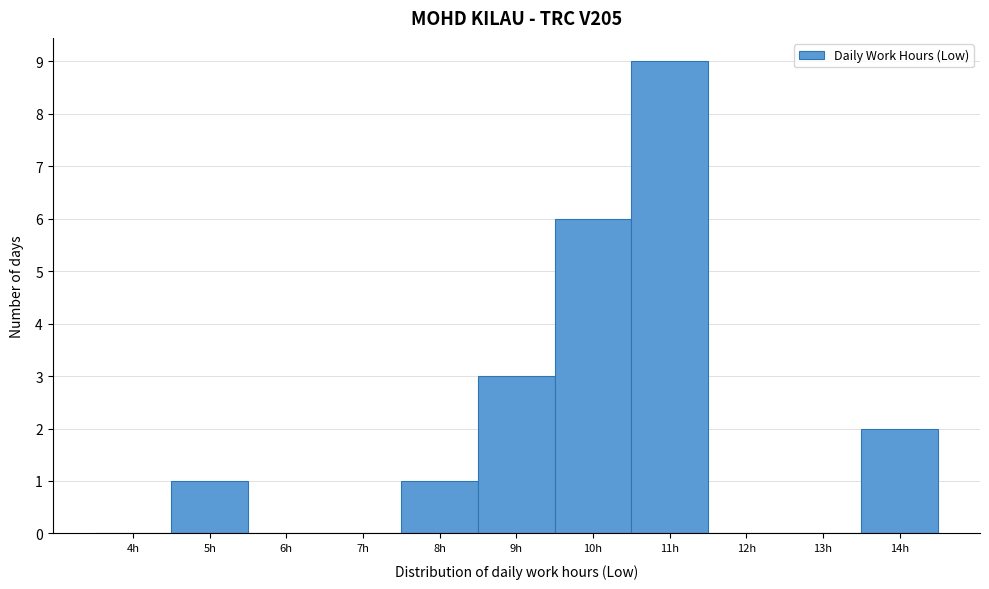

Reading left to right, list all the values displayed in this chart.

4h=0	5h=1	6h=0	7h=0	8h=1	9h=3	10h=6	11h=9	12h=0	13h=0	14h=2